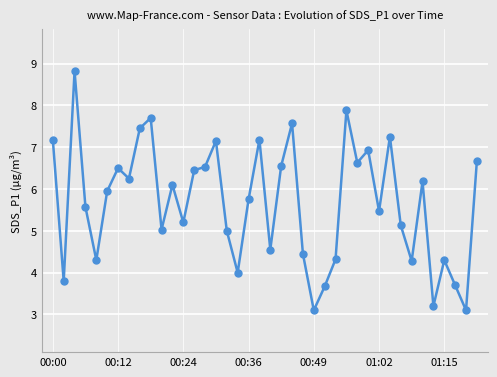

What is the smallest value displayed?

3.1